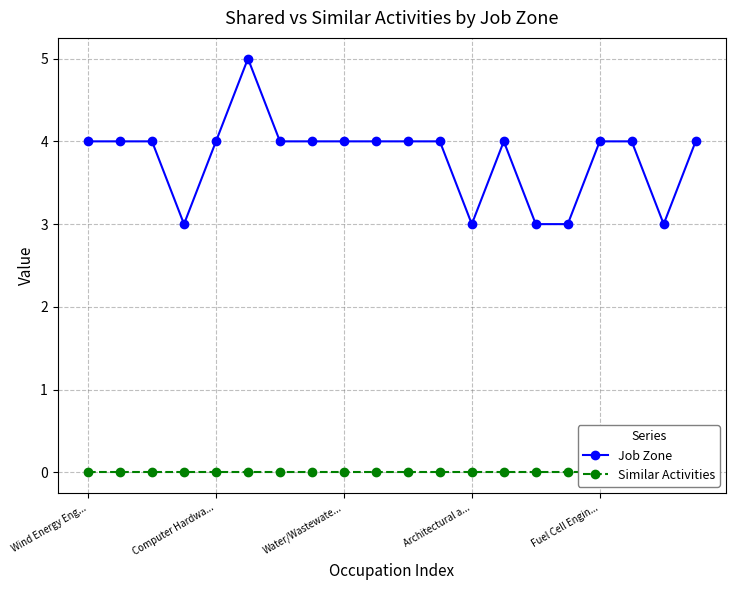

What is the maximum value shown in the chart?

5